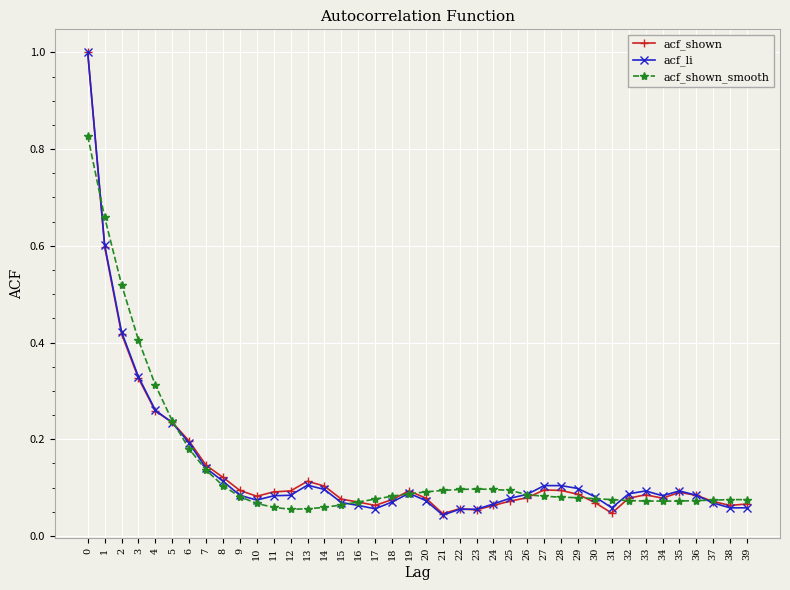

Which series ends up on top after the final intersection of acf_shown_smooth and acf_li?

acf_shown_smooth